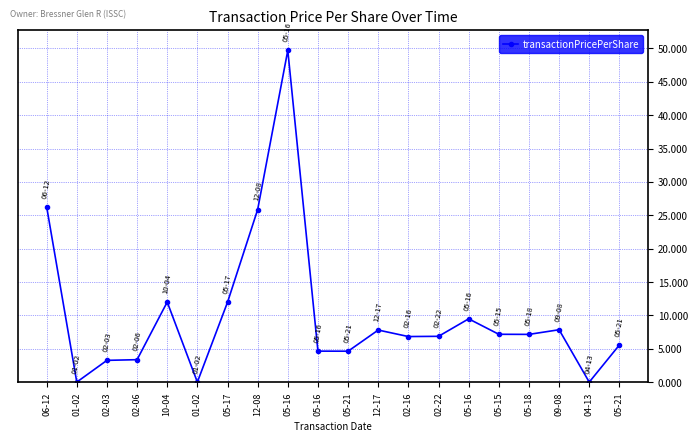

How many categories are shown in the chart?

20